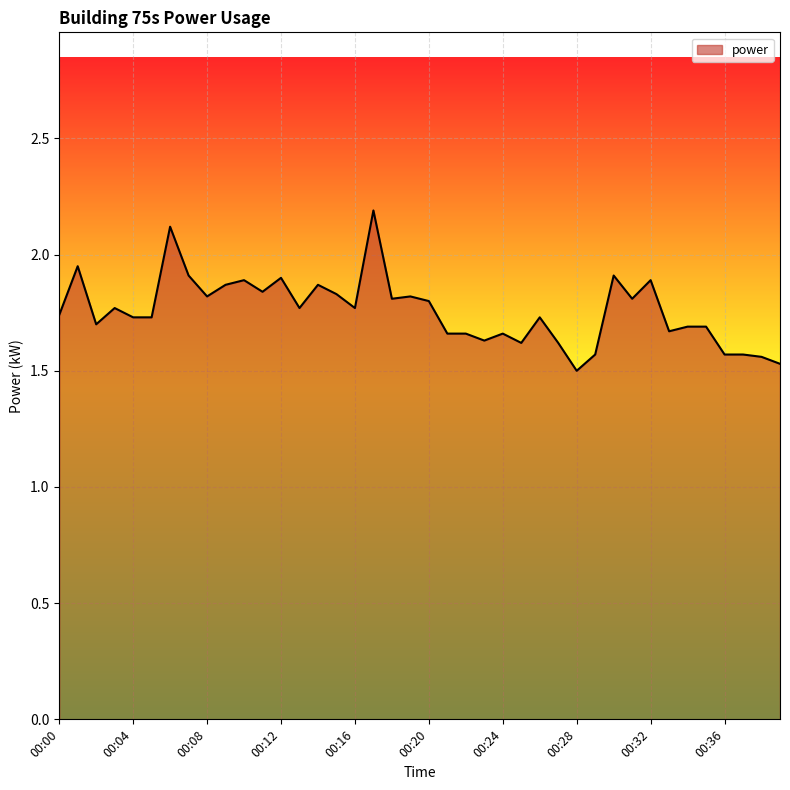

What is the difference between the maximum and minimum values?

0.7